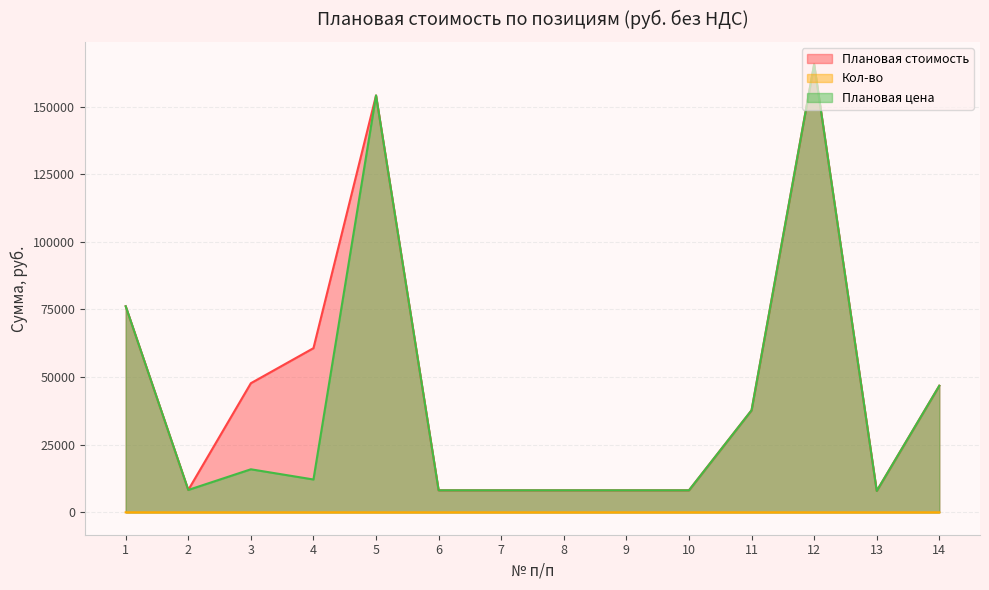

True or false: Плановая цена and Кол-во intersect in this chart.

False